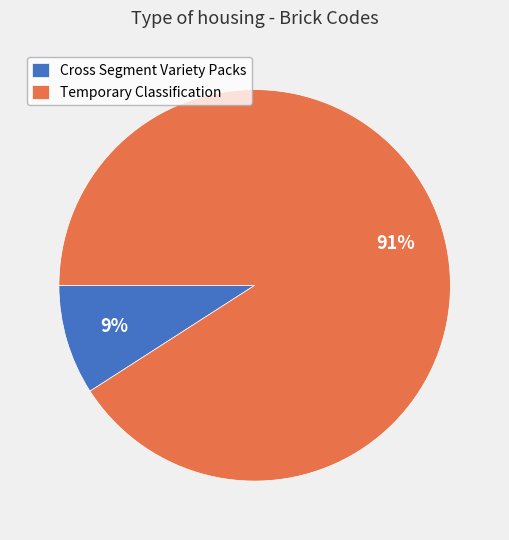

What is the largest slice in the pie chart?

Temporary Classification